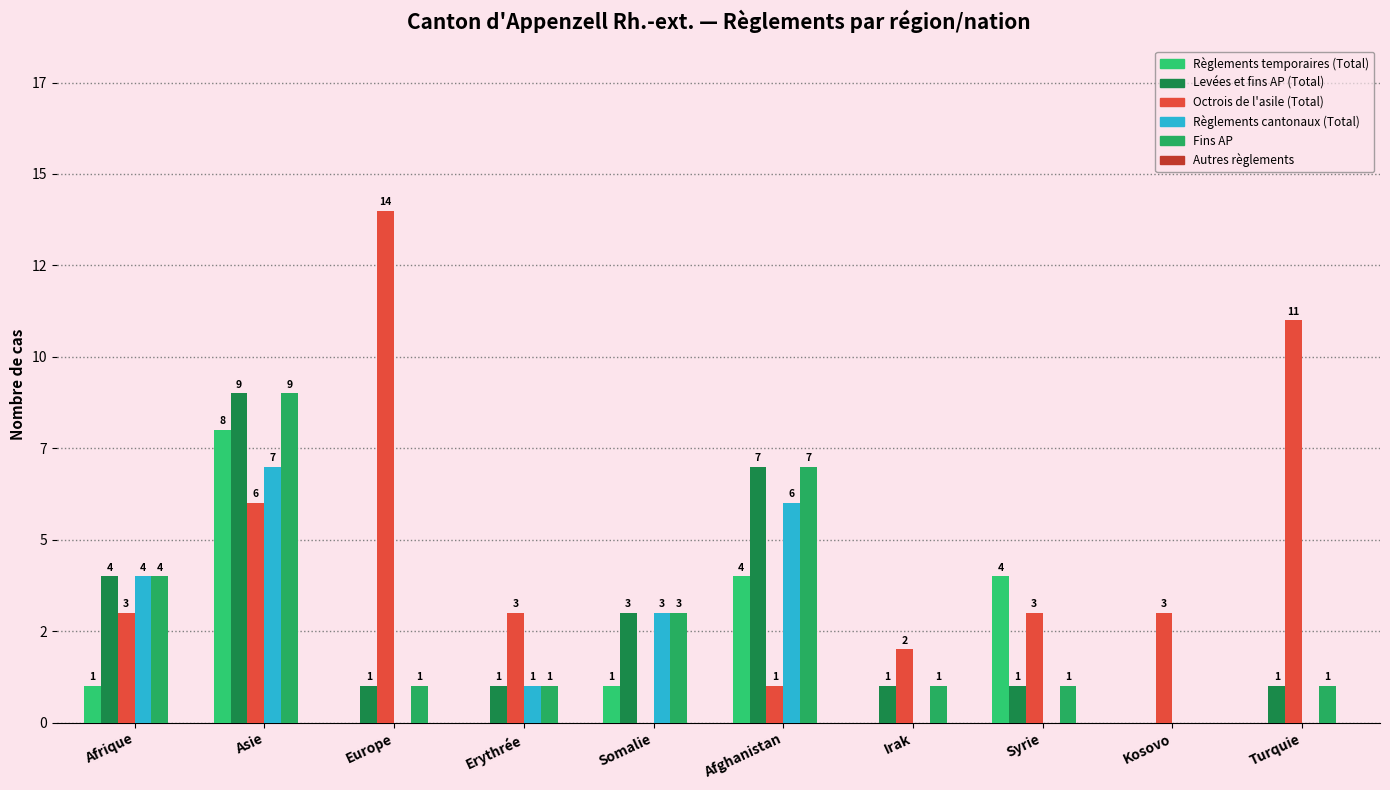

What is the total value across all series at Irak?

4